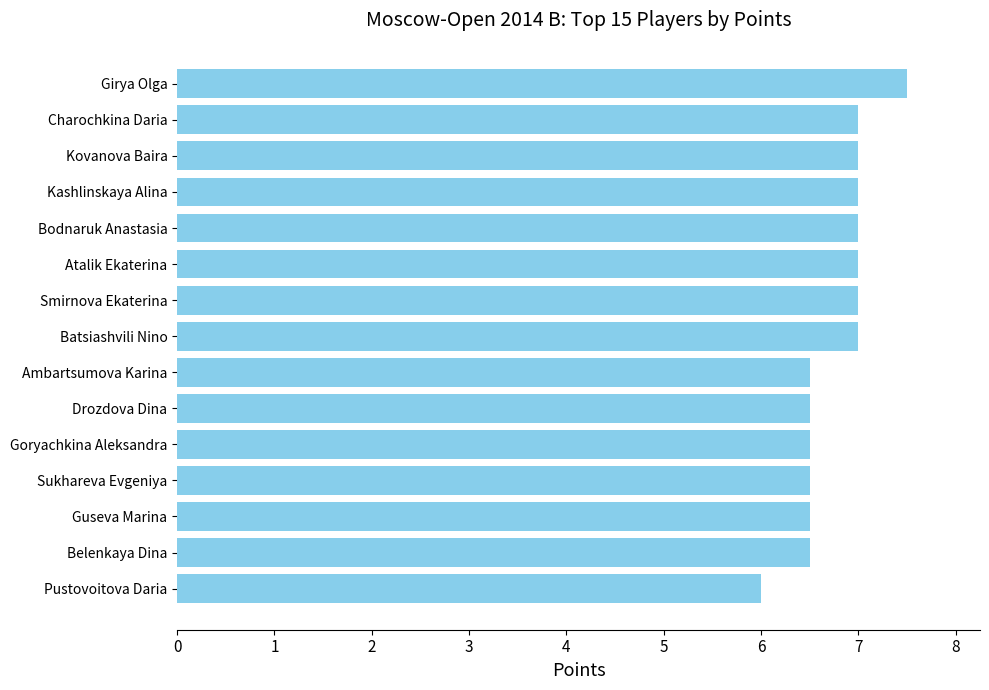

The value at Kashlinskaya Alina is 7.0. True or false?

True